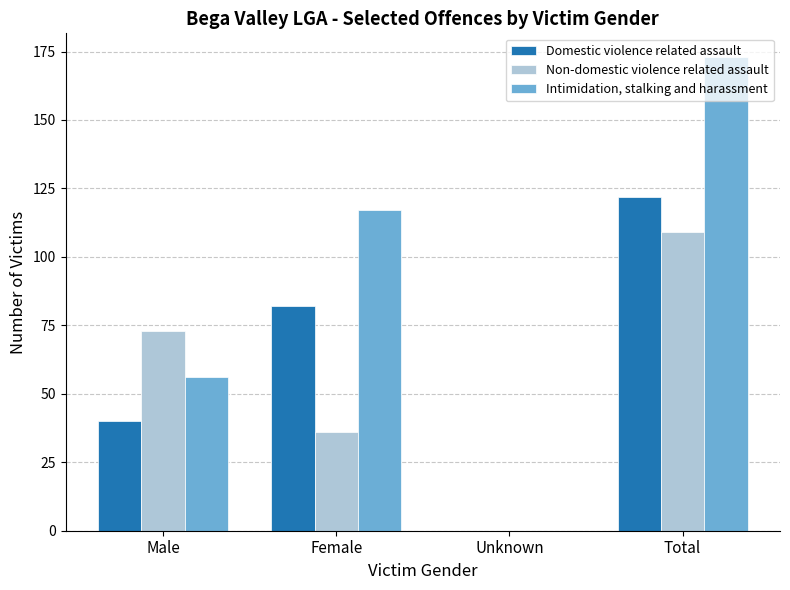

Between Male and Female, which series saw the biggest shift?

Intimidation, stalking and harassment